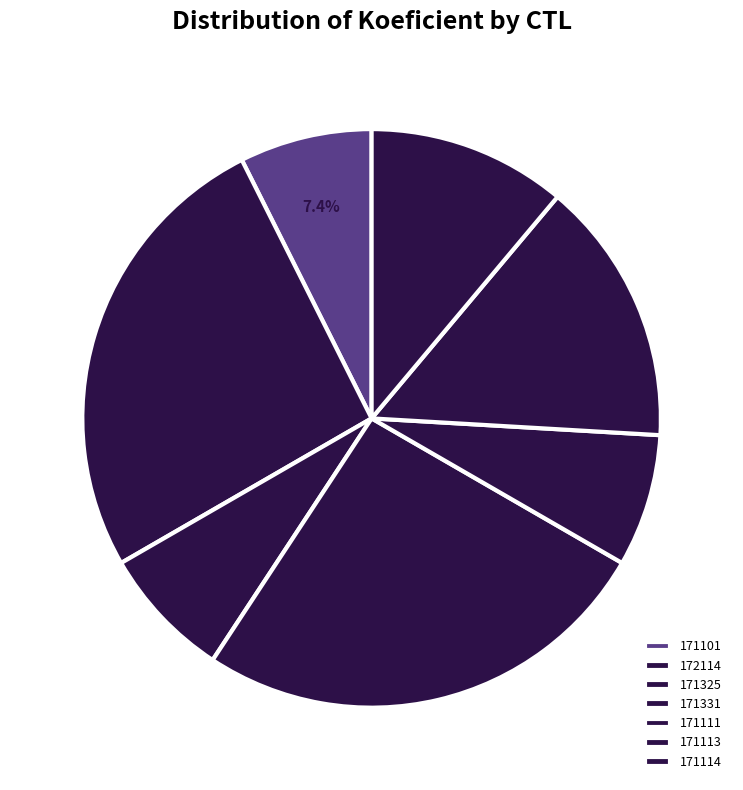

Is 171114 the majority of the pie?

No